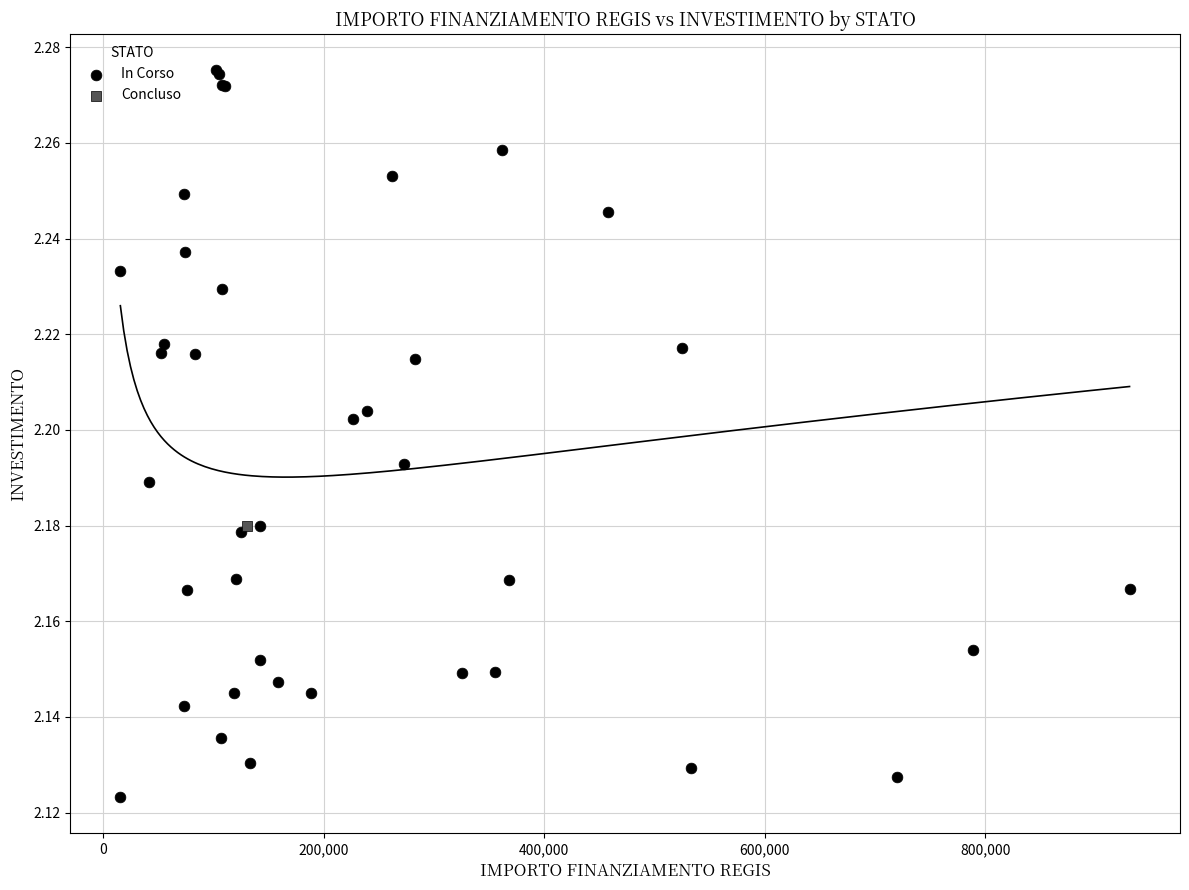

What are all the series names shown in the legend?

In Corso, Concluso